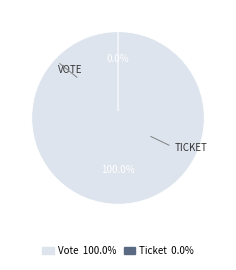

Does Vote account for over 50% of the chart?

Yes